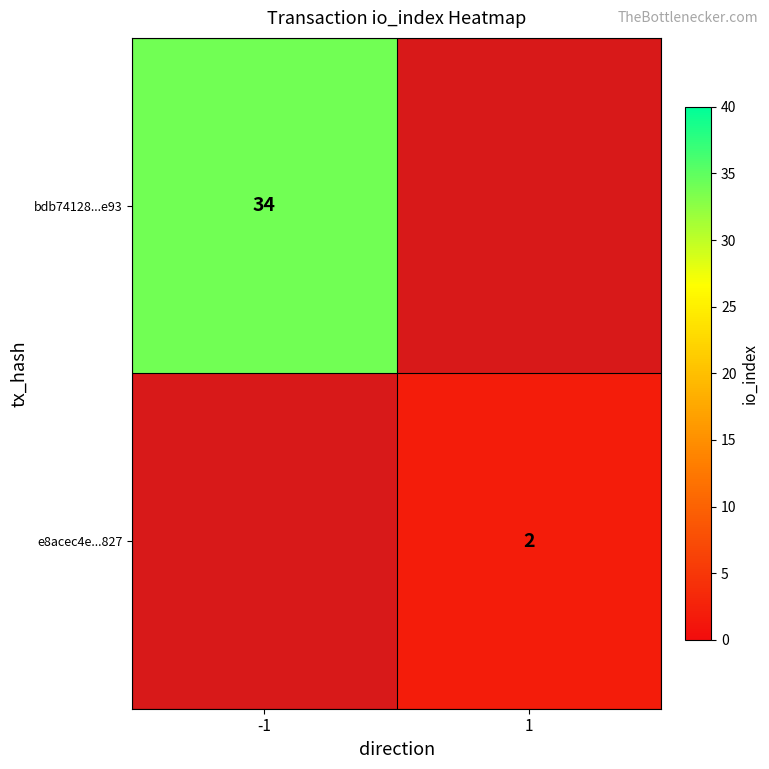

What is the minimum value shown in the chart?

2.0